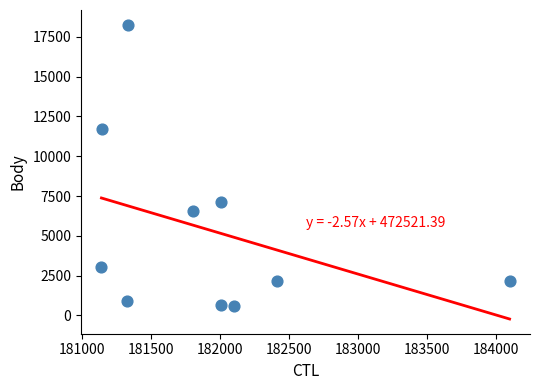

What is the range of X values (max minus min)?

2960